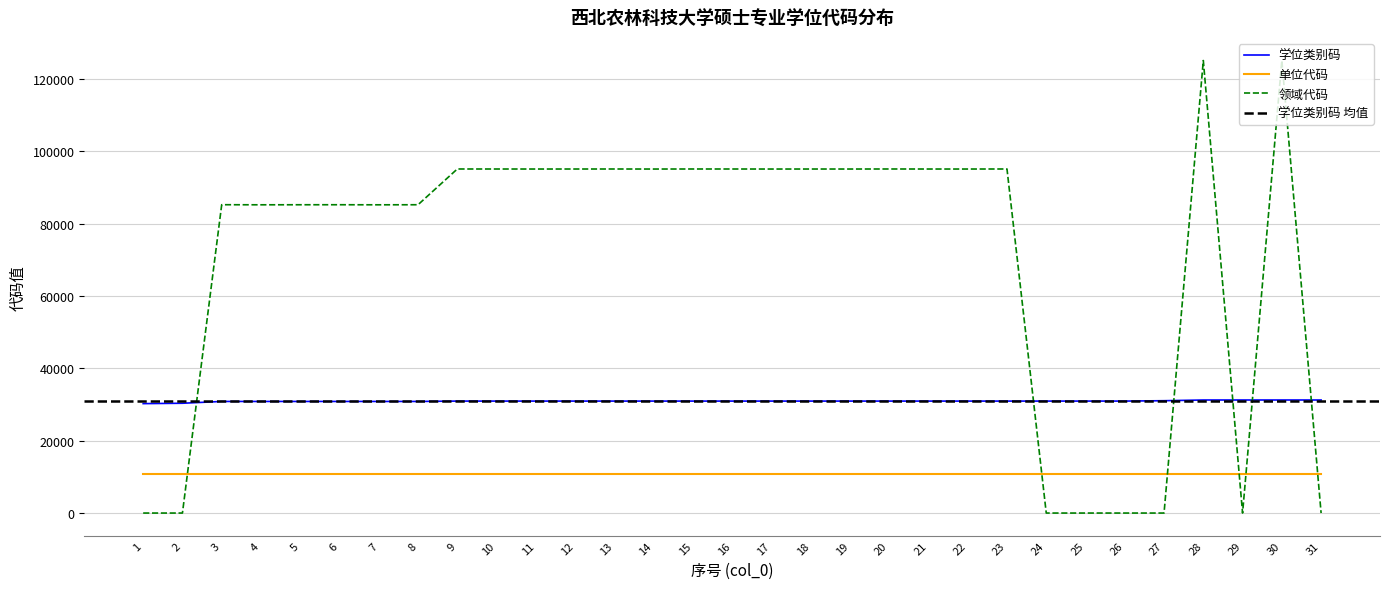

How many data points in 领域代码 are less than 95102?

15